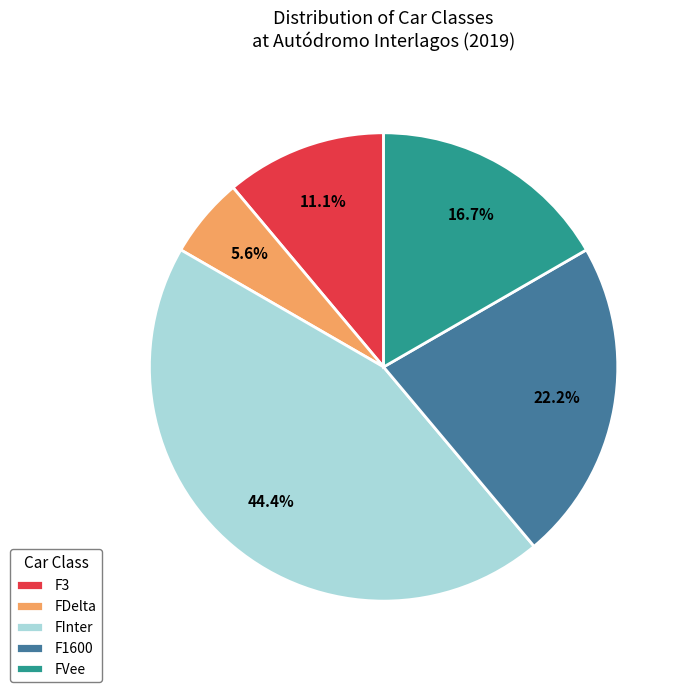

What is the ratio of the value at F3 to the value at FDelta?

2.0